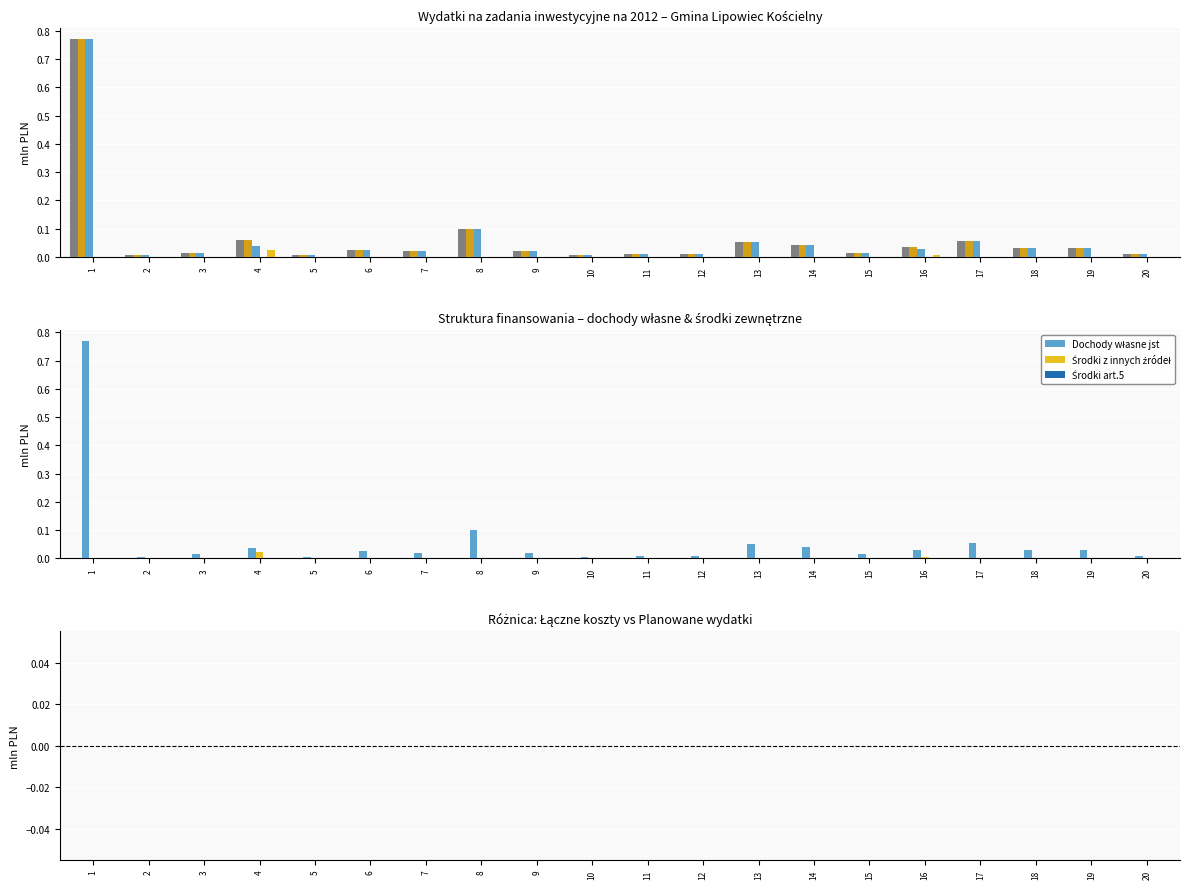

How many groups of bars are there?

20